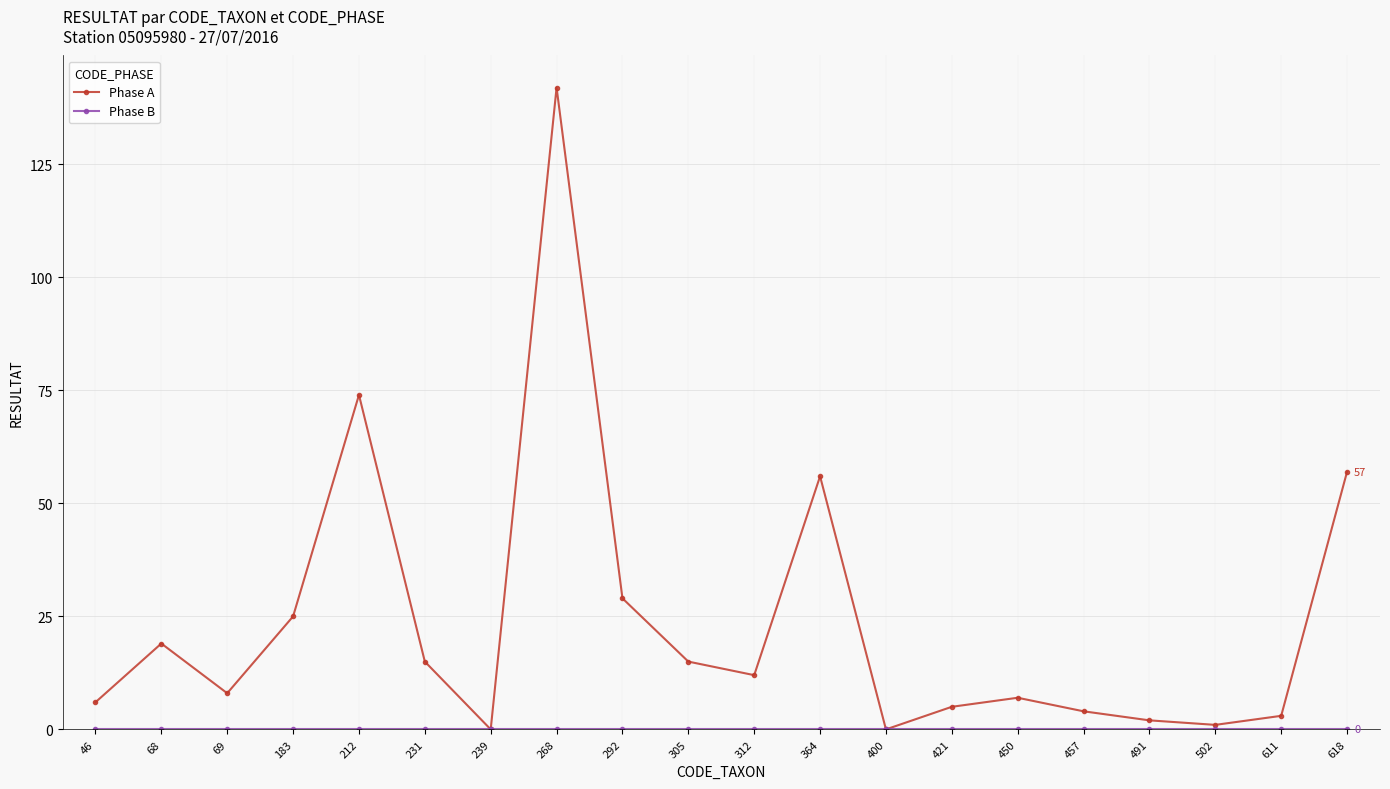

At which category does Phase A reach its first local valley?

69